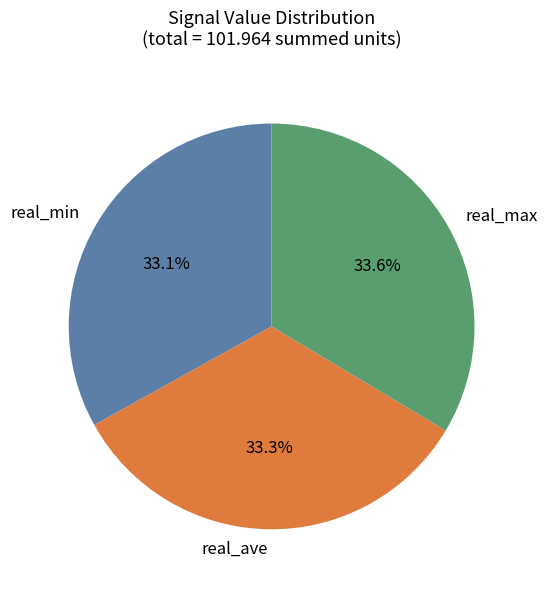

Combined, do real_max and real_min account for over 50%?

Yes